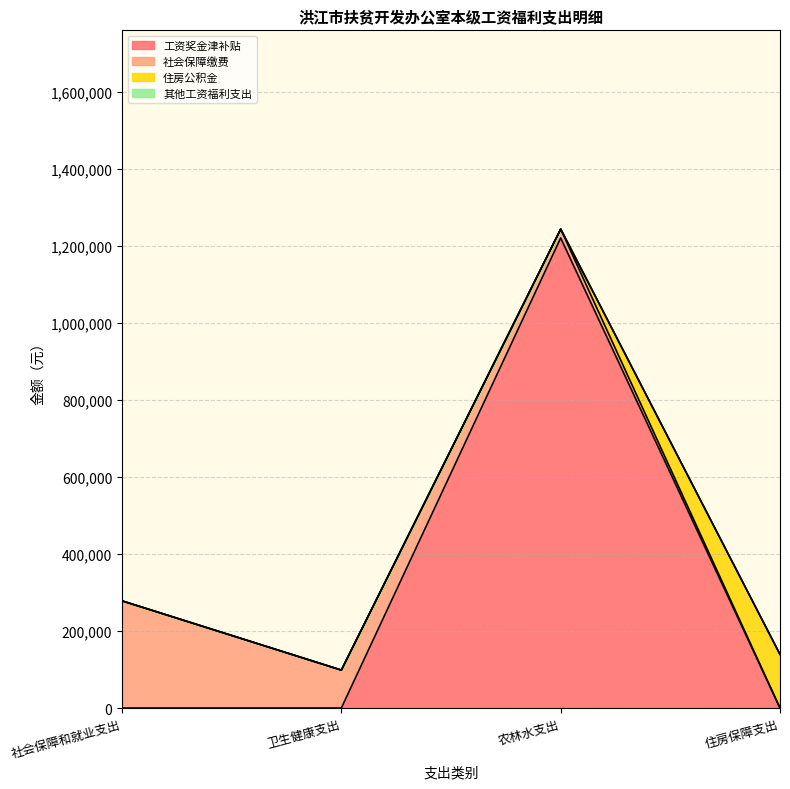

At which category is the sum across all series the highest?

农林水支出